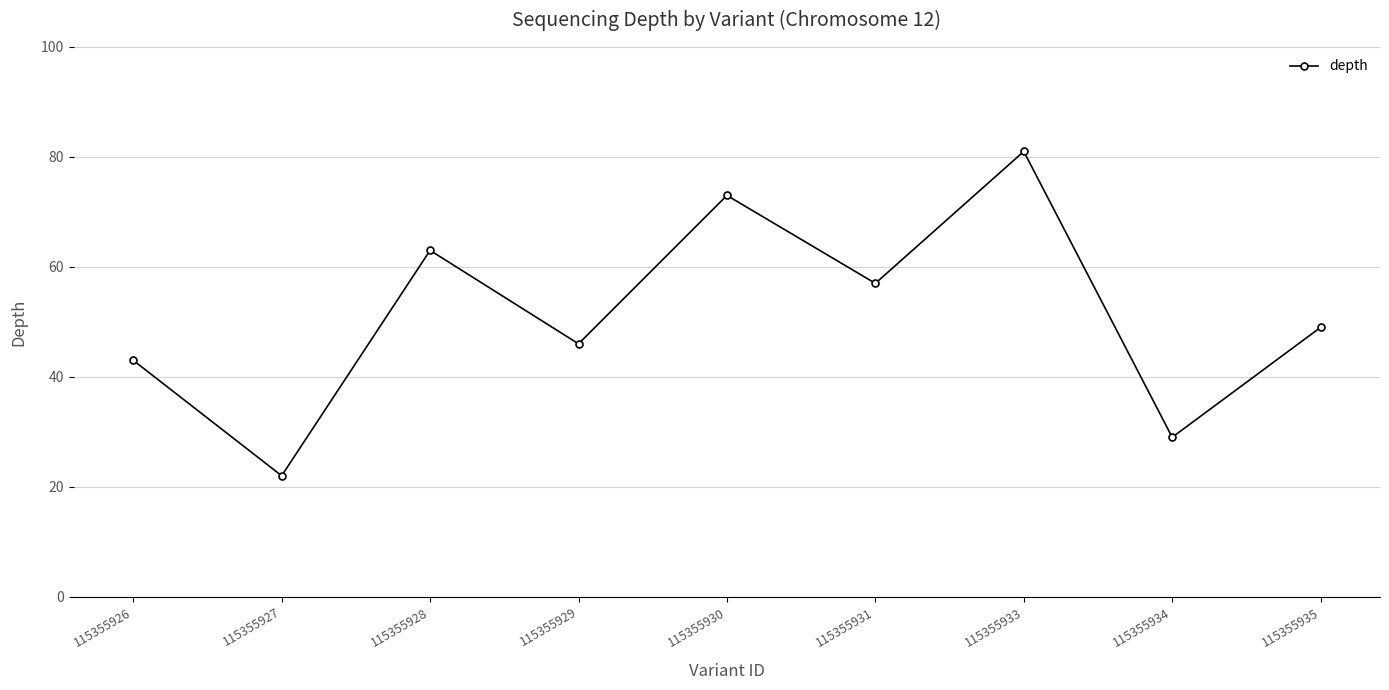

What is the value of the 2nd point from the left?

22